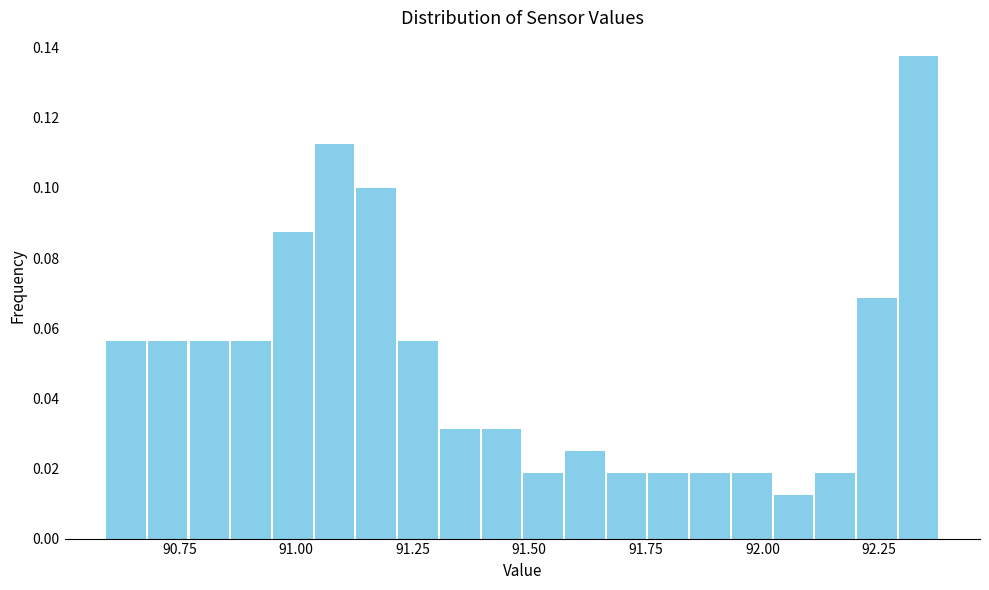

Read against the x-axis, roughly where is the centre of the tallest bar?

92.35